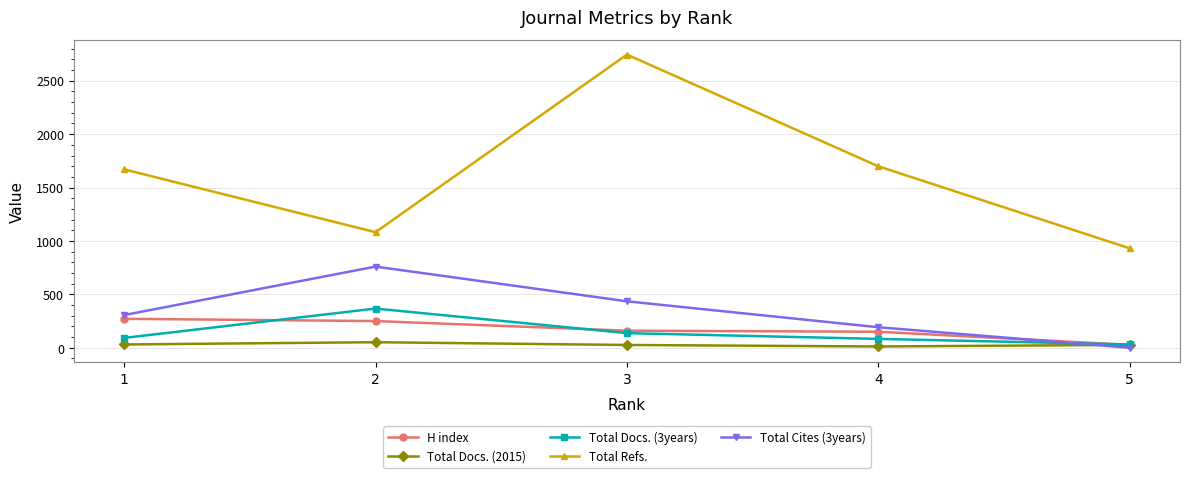

What is the approximate value of Total Refs. at 1?

1670